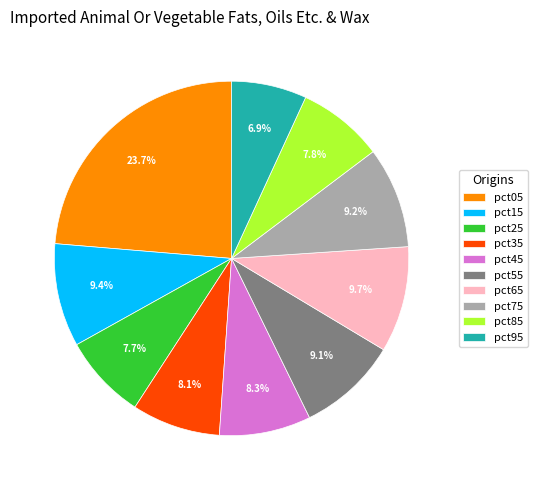

To the nearest percent, what portion does pct95 represent?

7%